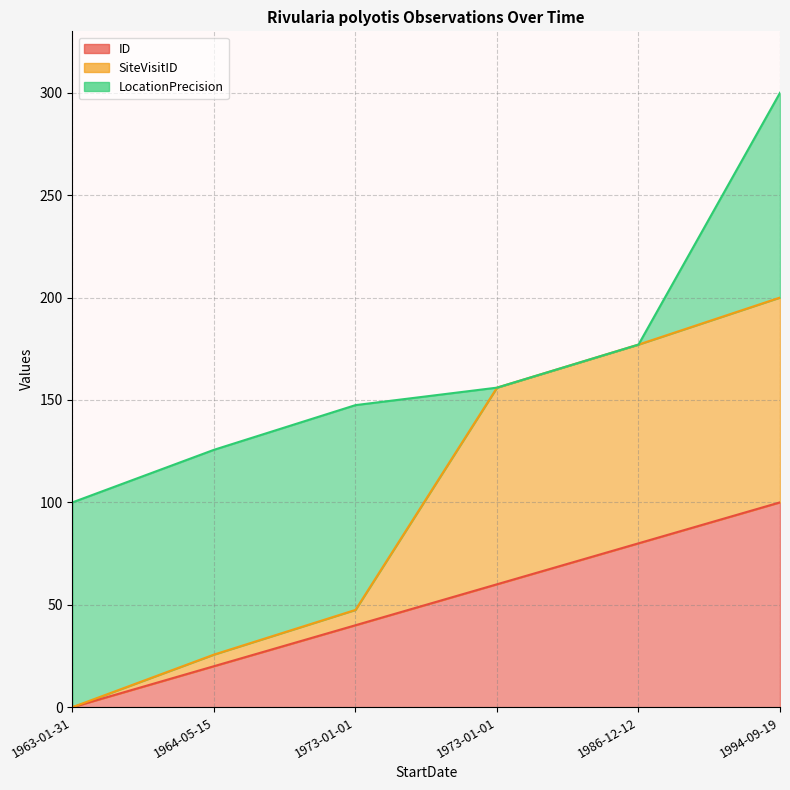

How many values in SiteVisitID are above zero?

5